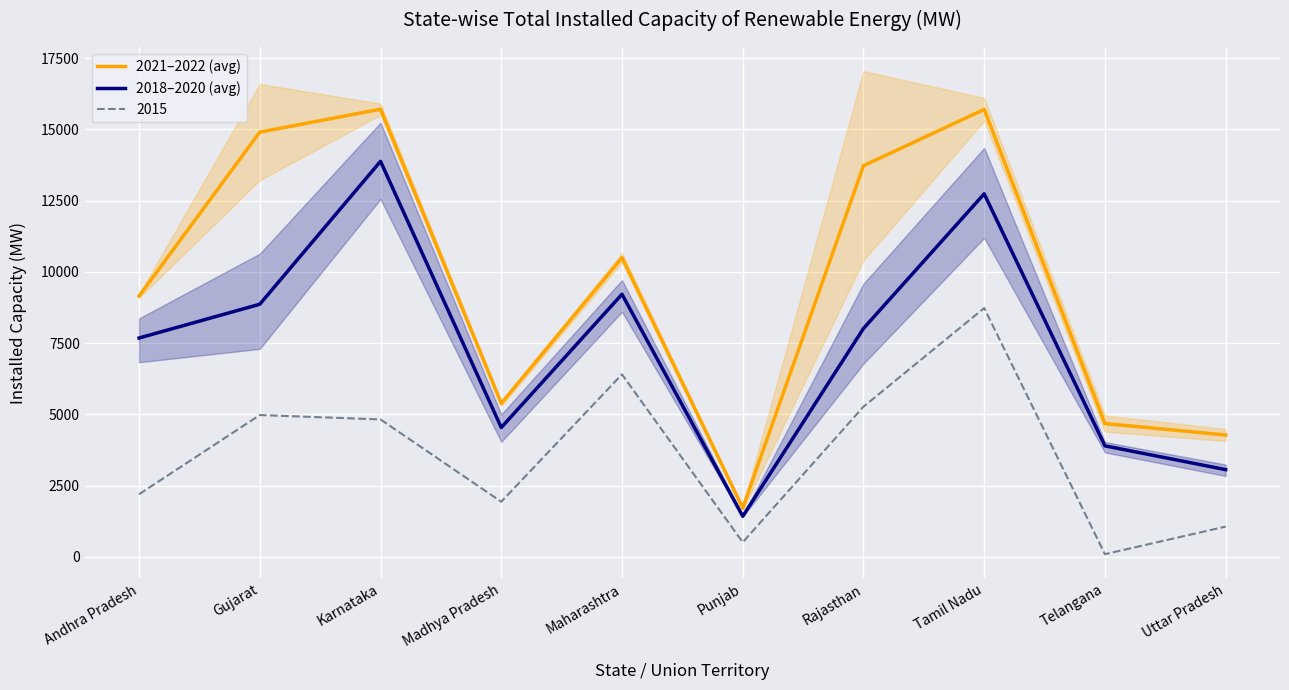

What is the approximate value of 2018–2020 (avg) at Gujarat?

8861.0